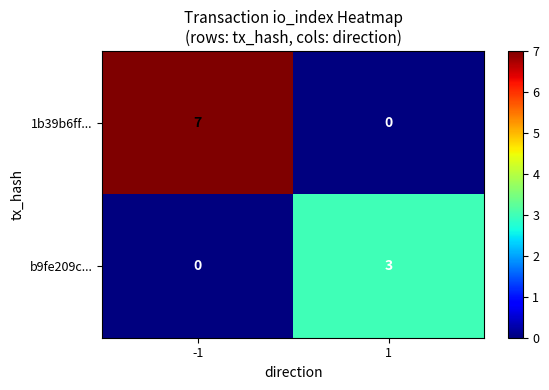

How many series are shown in this chart?

2